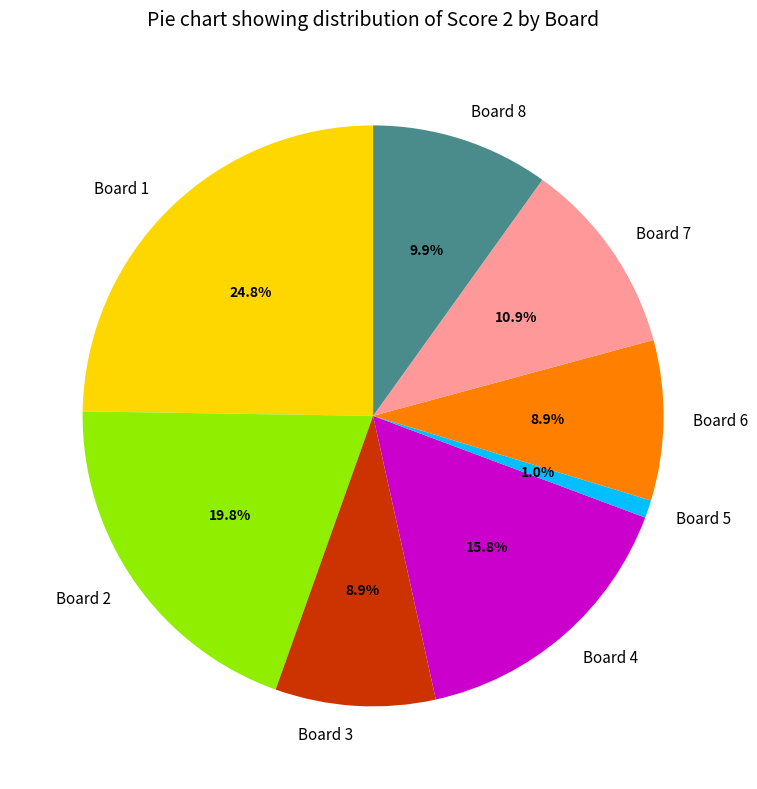

To the nearest percent, what is the combined percentage of Board 3 and Board 7?

20%